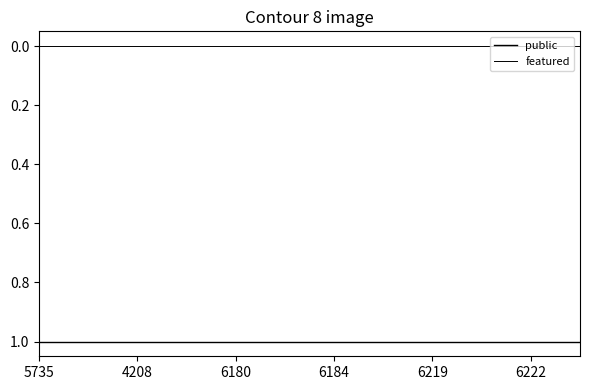

Does the chart have visible grid lines?

No